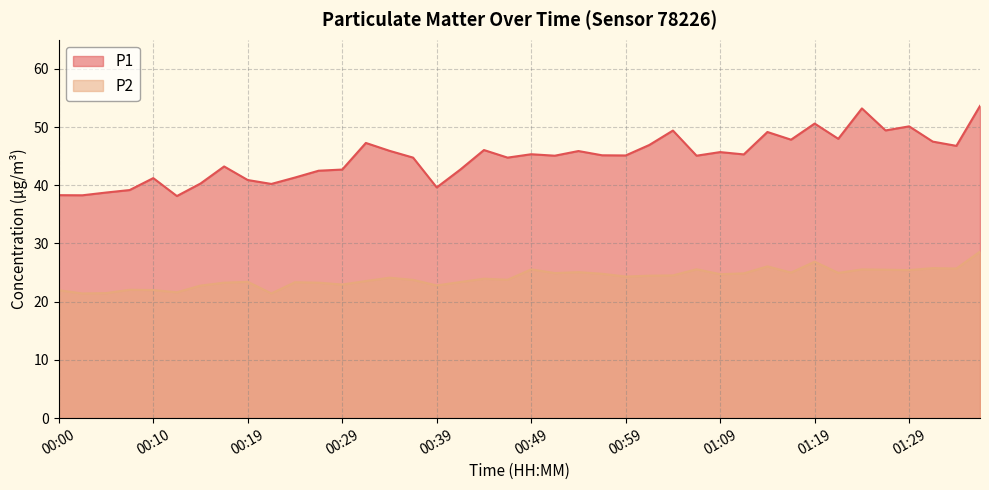

How many interior local valleys does the P2 series have?

13